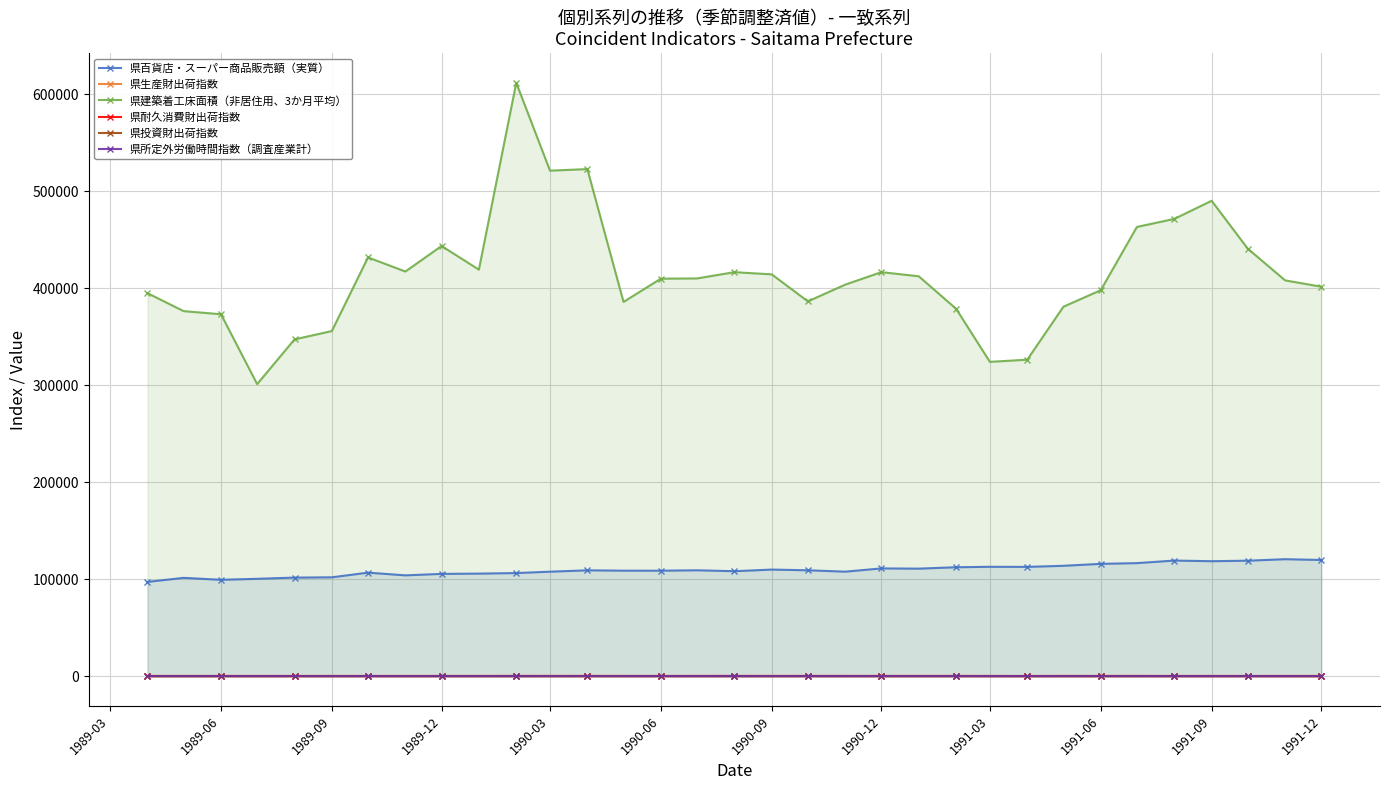

What is the smallest value displayed?

148.6